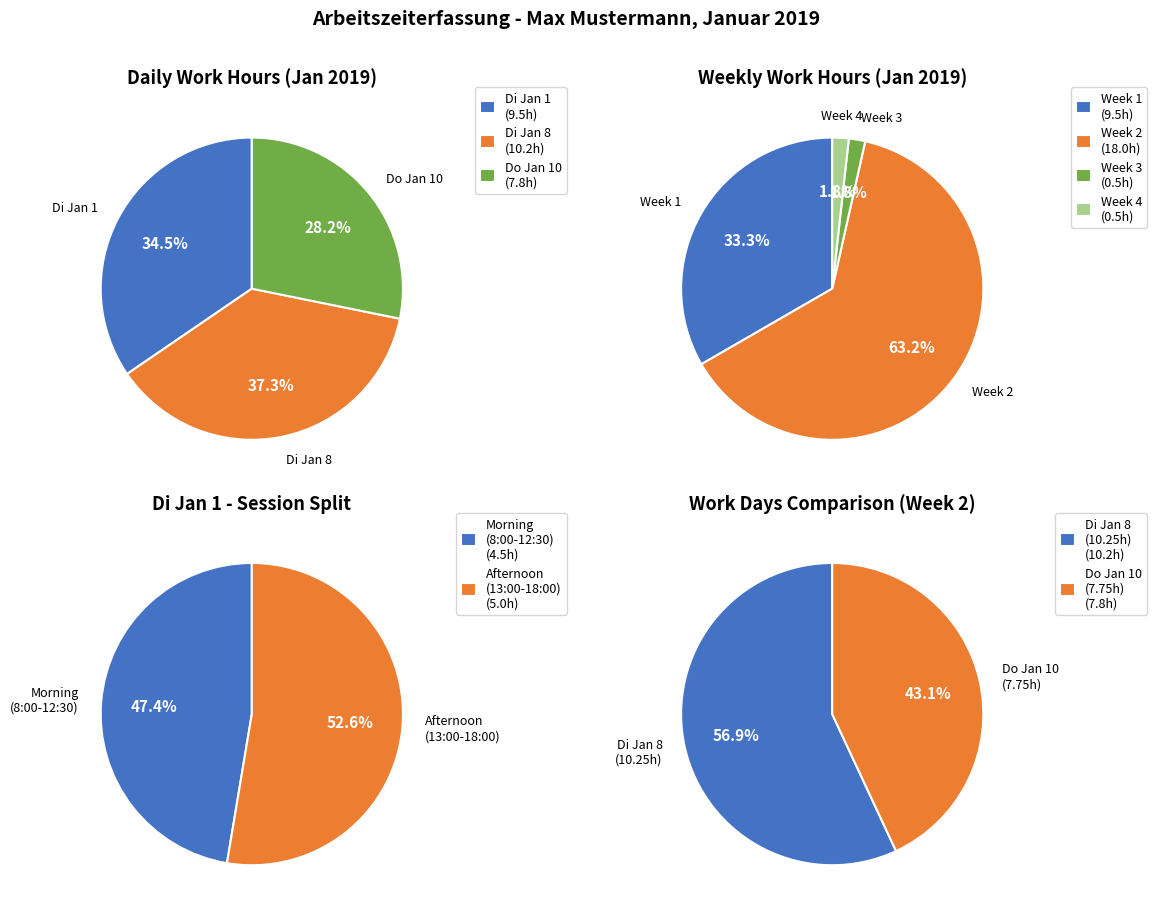

How many segments does this pie chart have?

3